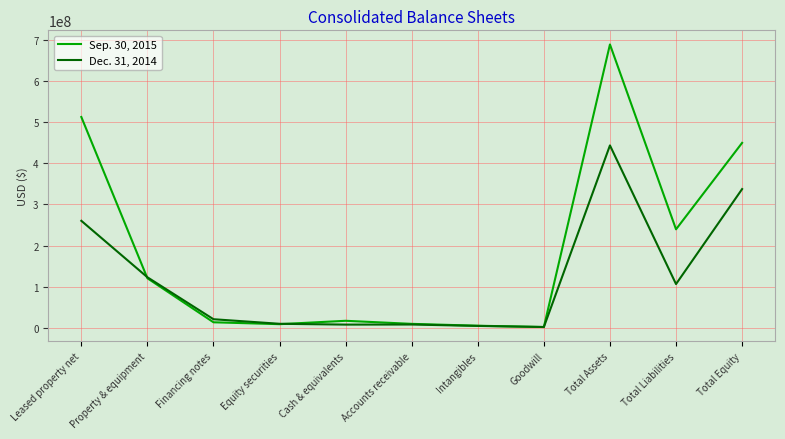

List the series in order of their peak value, lowest first.

Dec. 31, 2014, Sep. 30, 2015